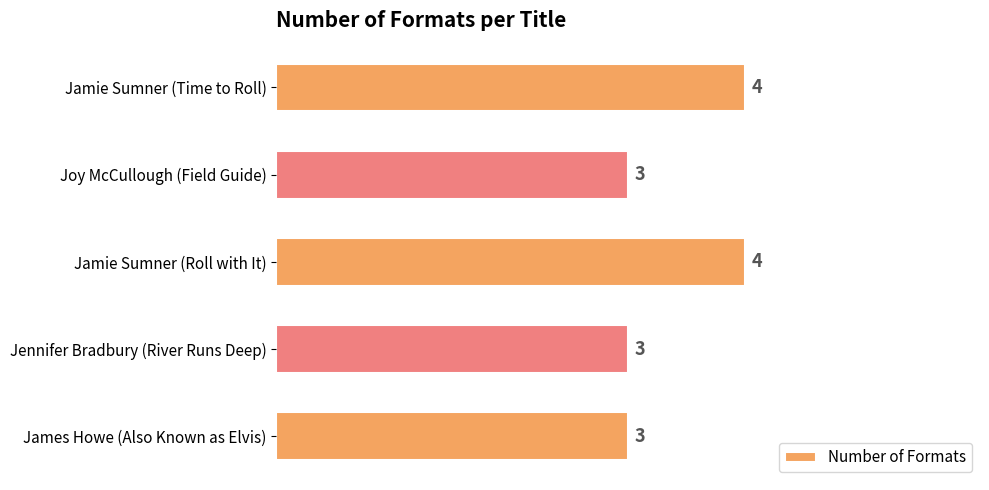

How many data points are above 3?

2